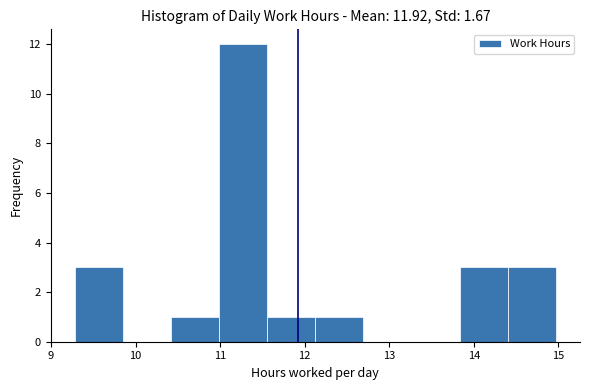

Reading left to right, list every bar in this chart as the range it spans on the x-axis followed by its height. Neither the bar edges nor the heights are printed on the chart, so give them approximately, as read against the axes.

9.3 to 9.8: 3
9.8 to 10.4: 0
10.4 to 11.0: 1
11.0 to 11.6: 12
11.6 to 12.1: 1
12.1 to 12.7: 1
12.7 to 13.3: 0
13.3 to 13.8: 0
13.8 to 14.4: 3
14.4 to 15.0: 3